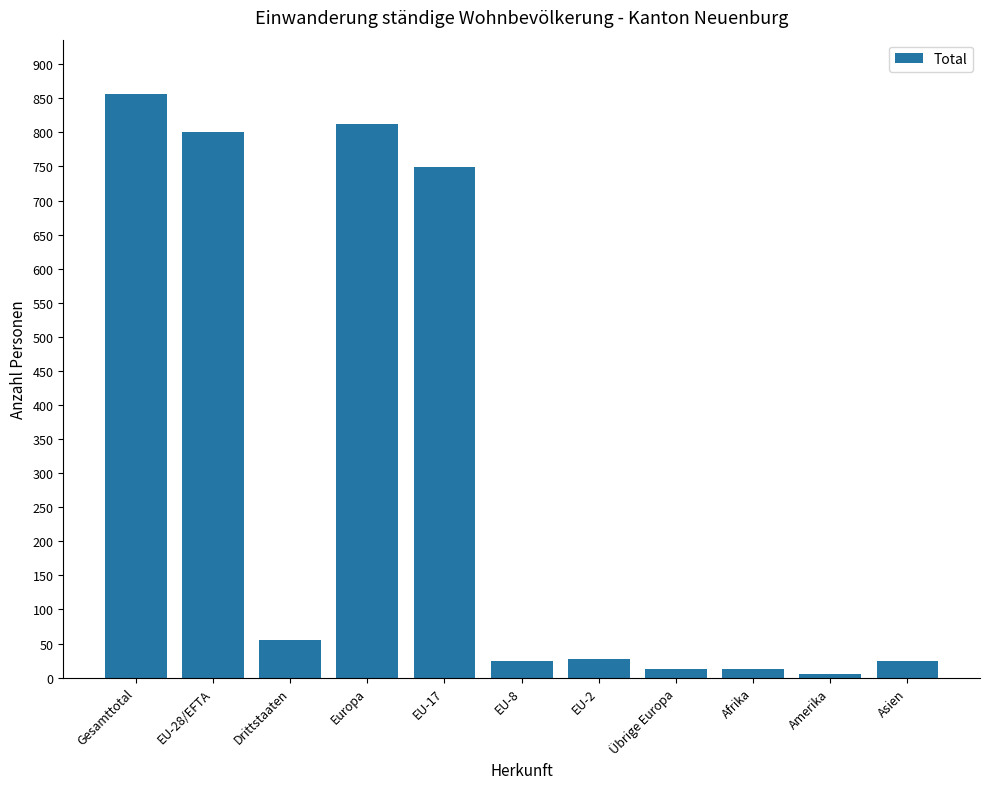

What is the label of the 4th bar from the left?

Europa